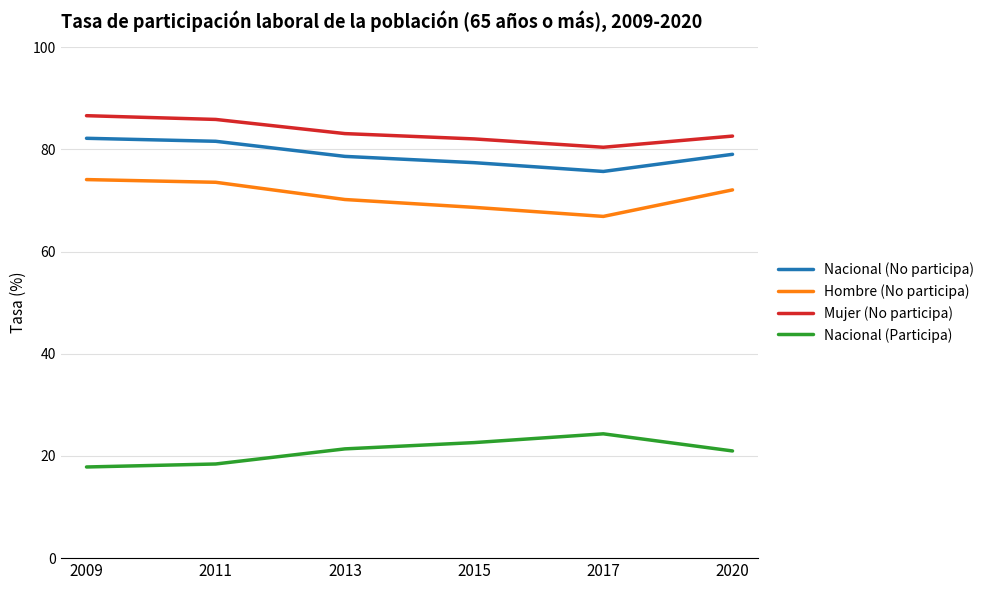

What is the maximum value for Hombre (No participa)?

74.1